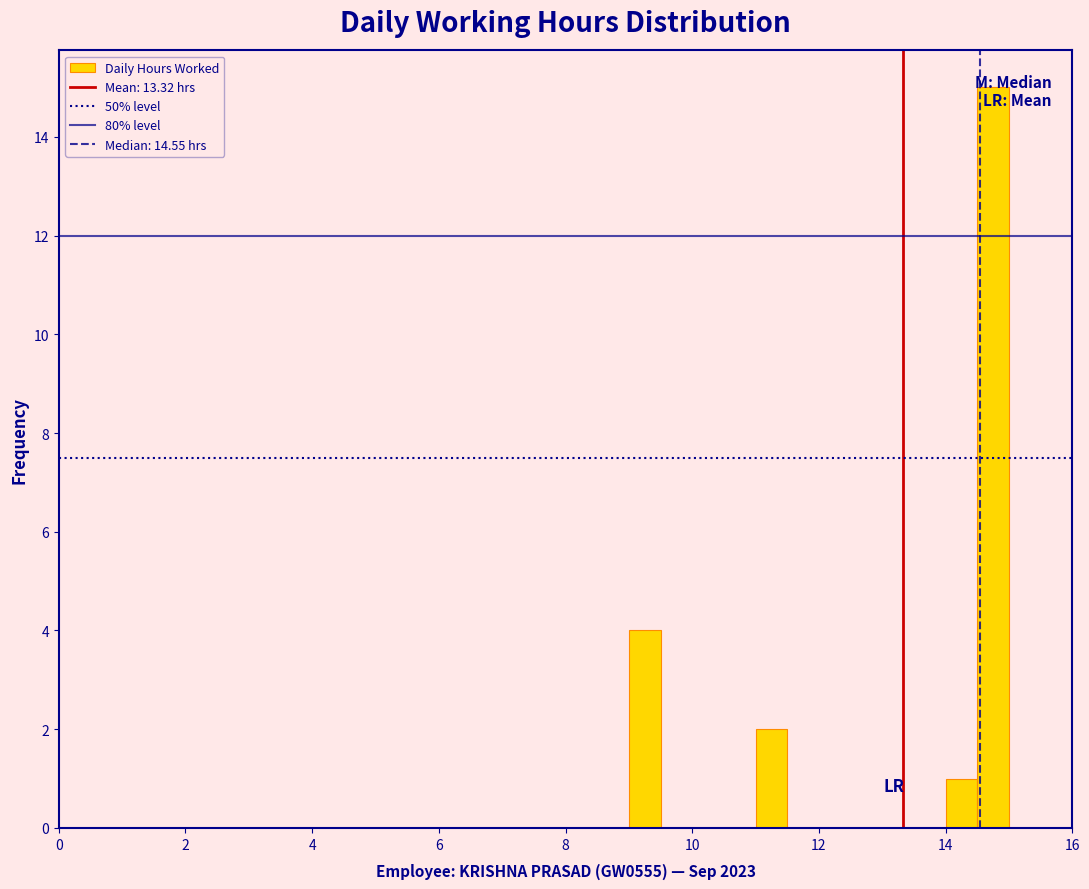

Read against the x-axis, roughly where is the centre of the tallest bar?

14.8